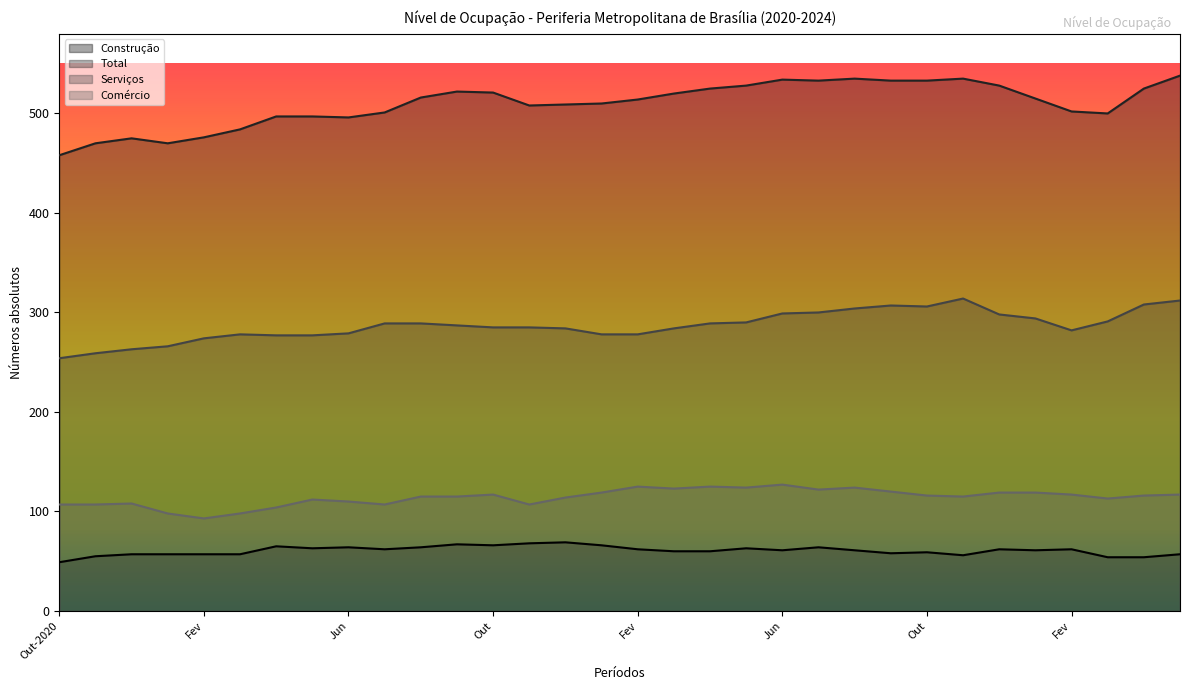

How many data points in Total are above 515?

15